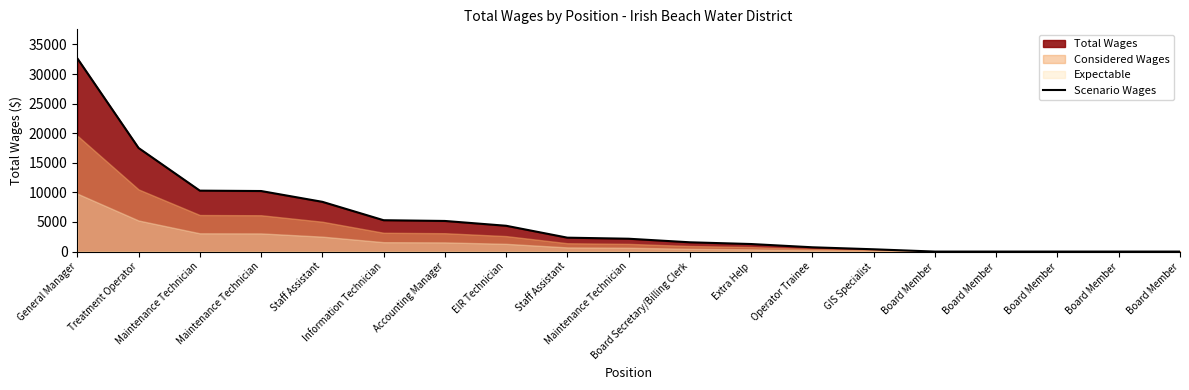

Rank the categories by value from highest to lowest.

General Manager, Treatment Operator, Maintenance Technician, Maintenance Technician, Staff Assistant, Information Technician, Accounting Manager, EIR Technician, Staff Assistant, Maintenance Technician, Board Secretary/Billing Clerk, Extra Help, Operator Trainee, GIS Specialist, Board Member, Board Member, Board Member, Board Member, Board Member